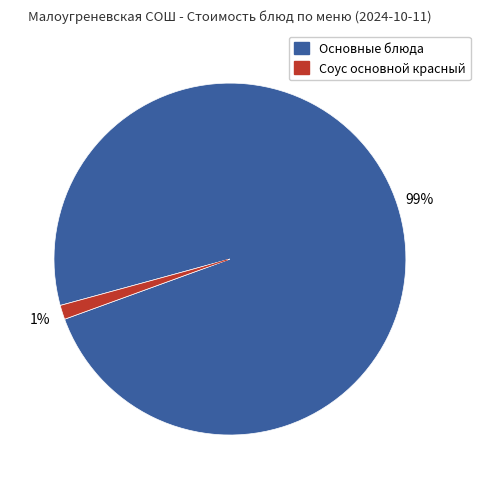

To the nearest percent, what is the average slice percentage?

50%